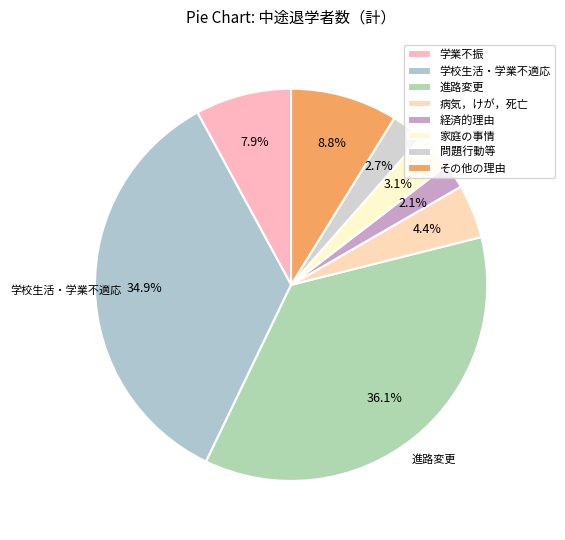

The 問題行動等 slice represents 12% of the pie. True or false?

False